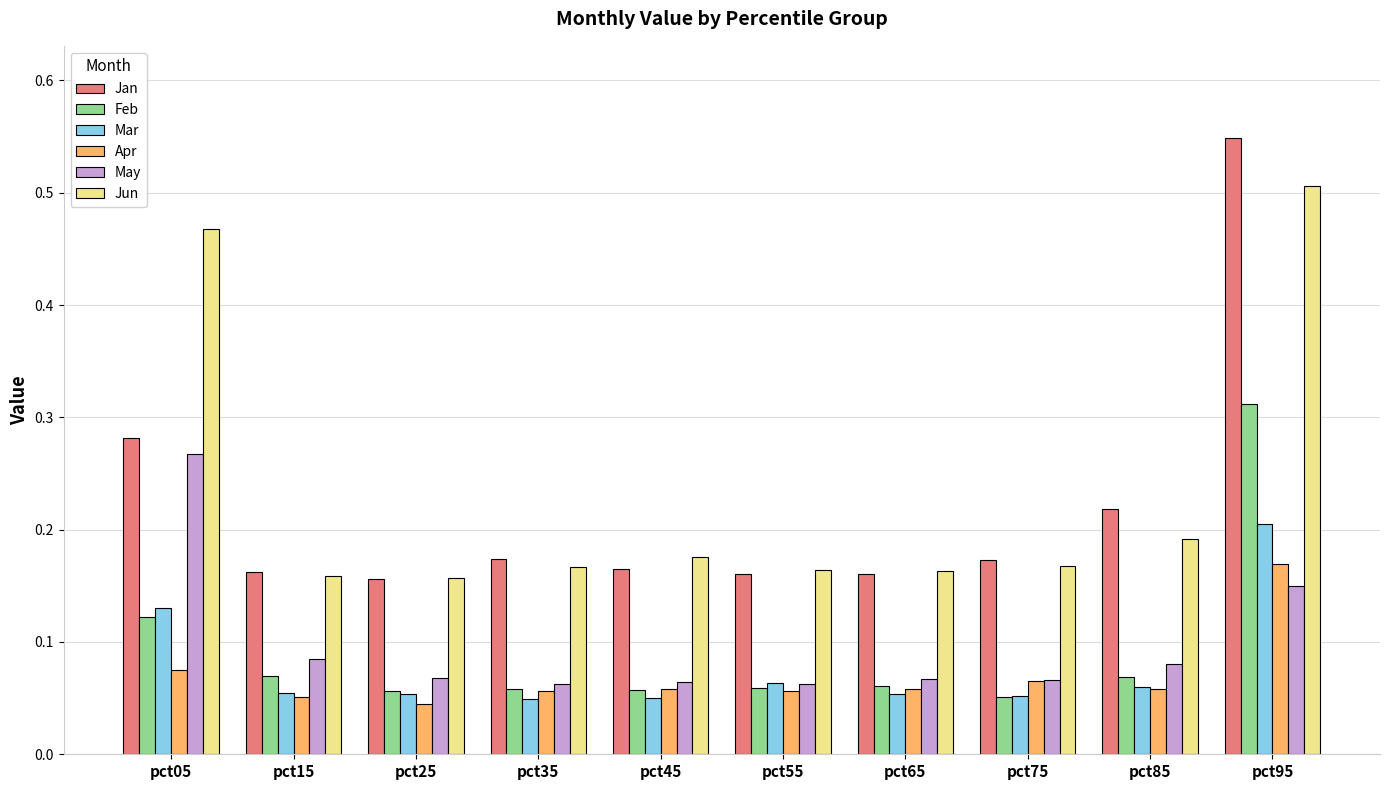

At which category is the sum across all series the highest?

pct95